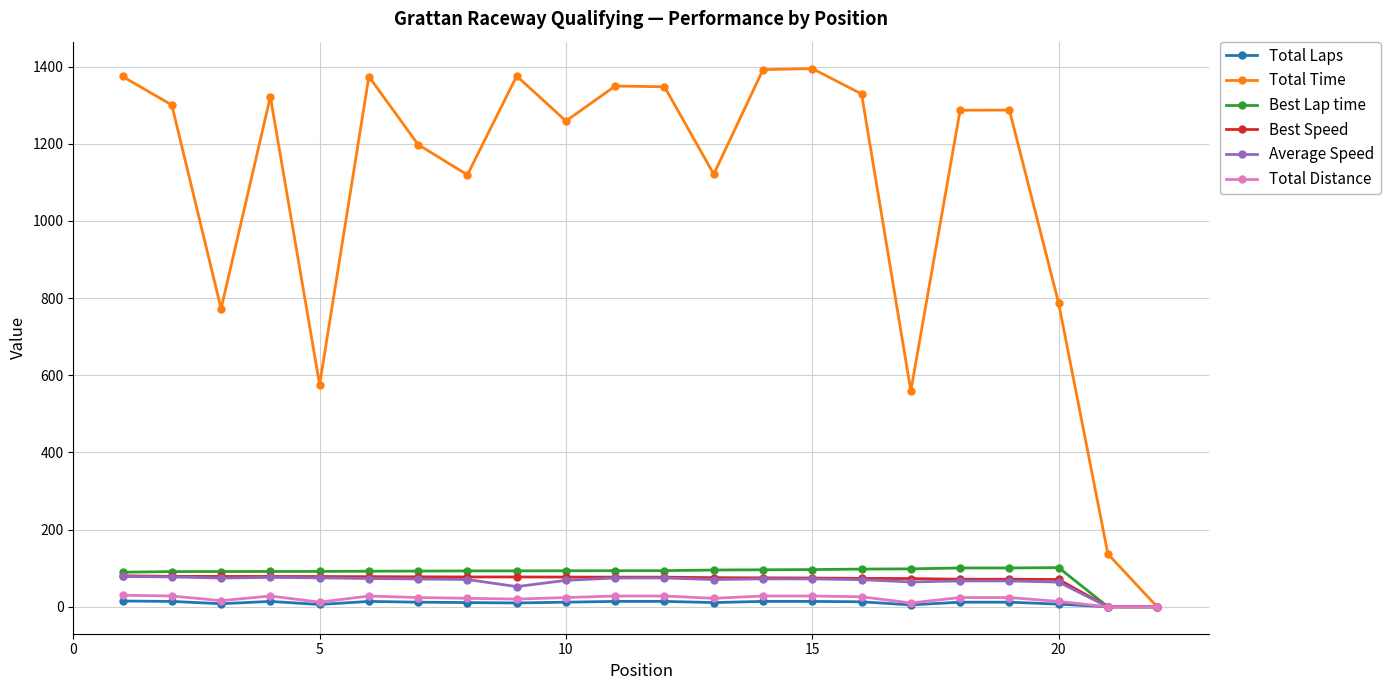

How many interior local valleys does the Total Time series have?

6